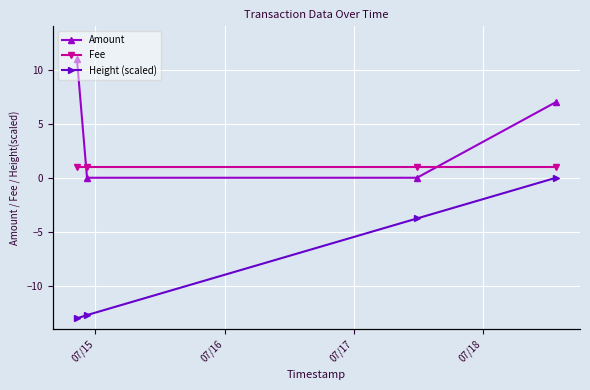

Which series has the largest range (max minus min)?

Height (scaled)